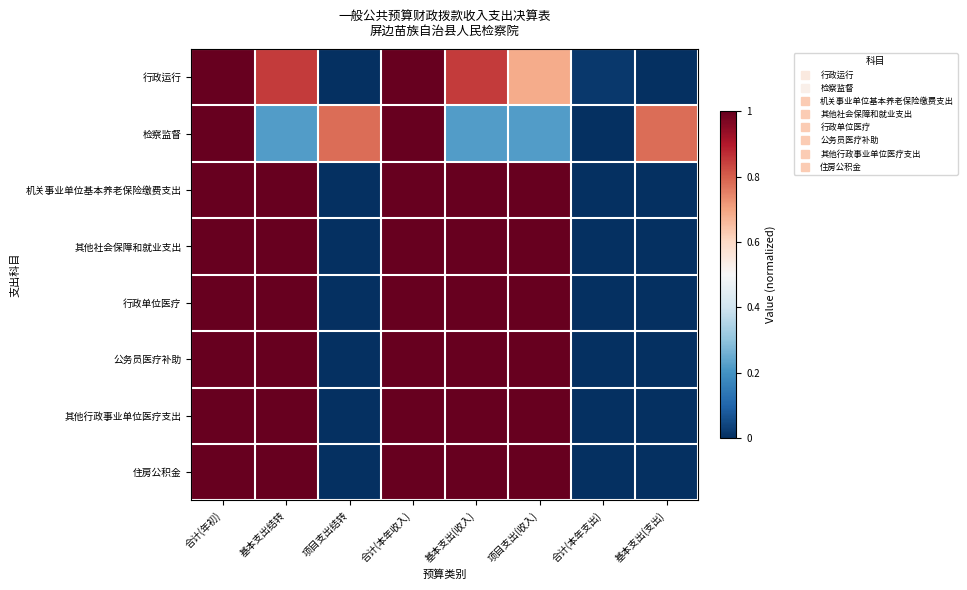

Between 合计(本年支出) and 项目支出结转, which is larger?

合计(本年支出)